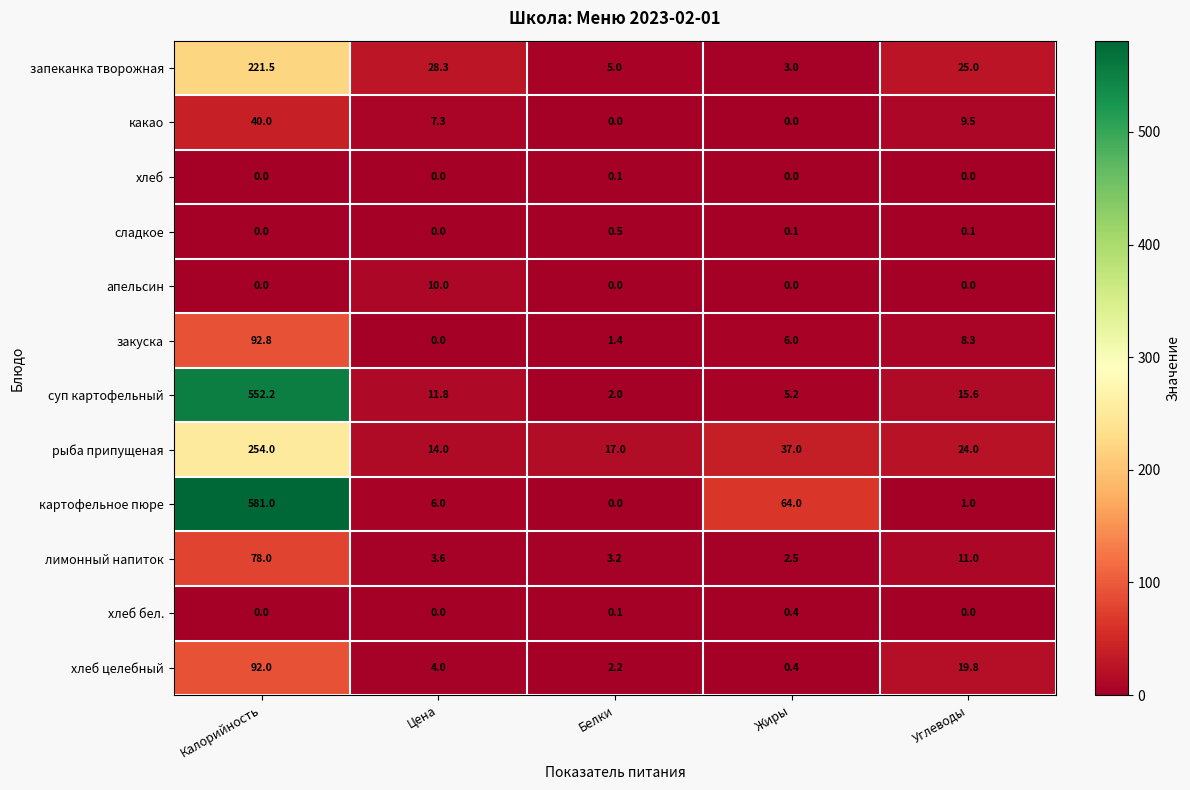

List the series in order of their peak value, lowest first.

хлеб, хлеб бел., сладкое, апельсин, какао, лимонный напиток, хлеб целебный, закуска, запеканка творожная, рыба припущеная, суп картофельный, картофельное пюре